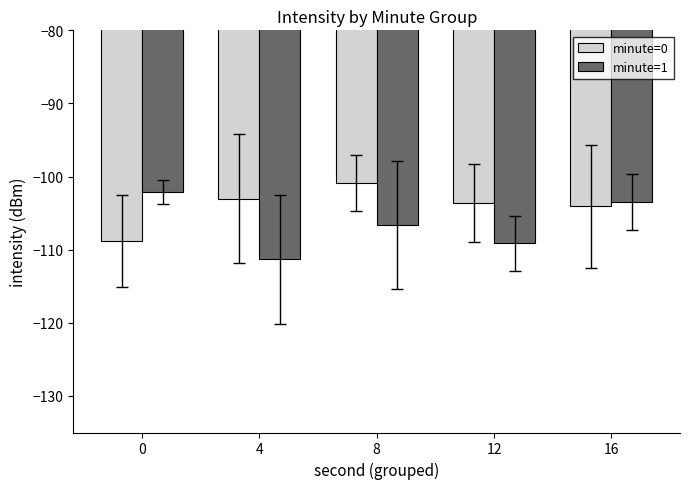

What is the sum of all minute=0 values?

-520.4